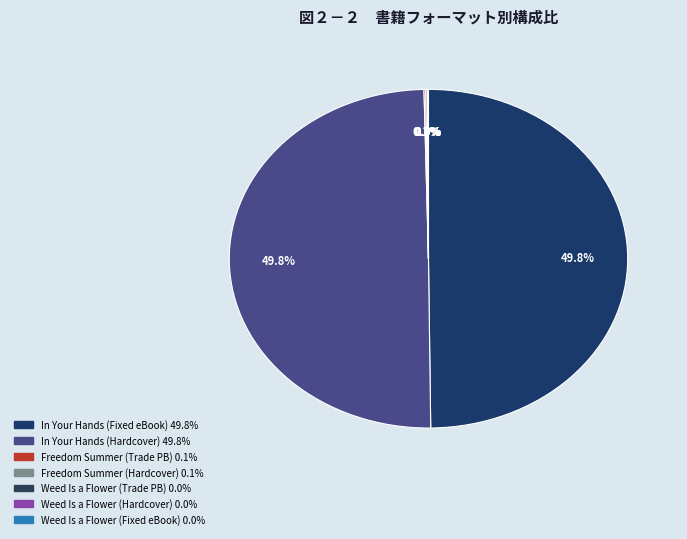

Is there any slice that represents more than half of the pie?

No